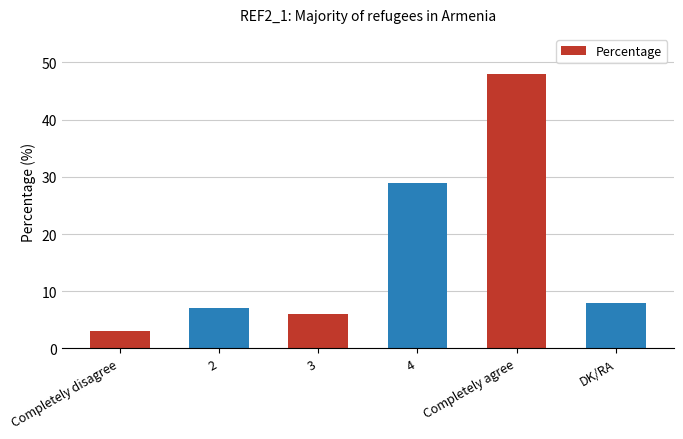

What is the maximum value shown in the chart?

48